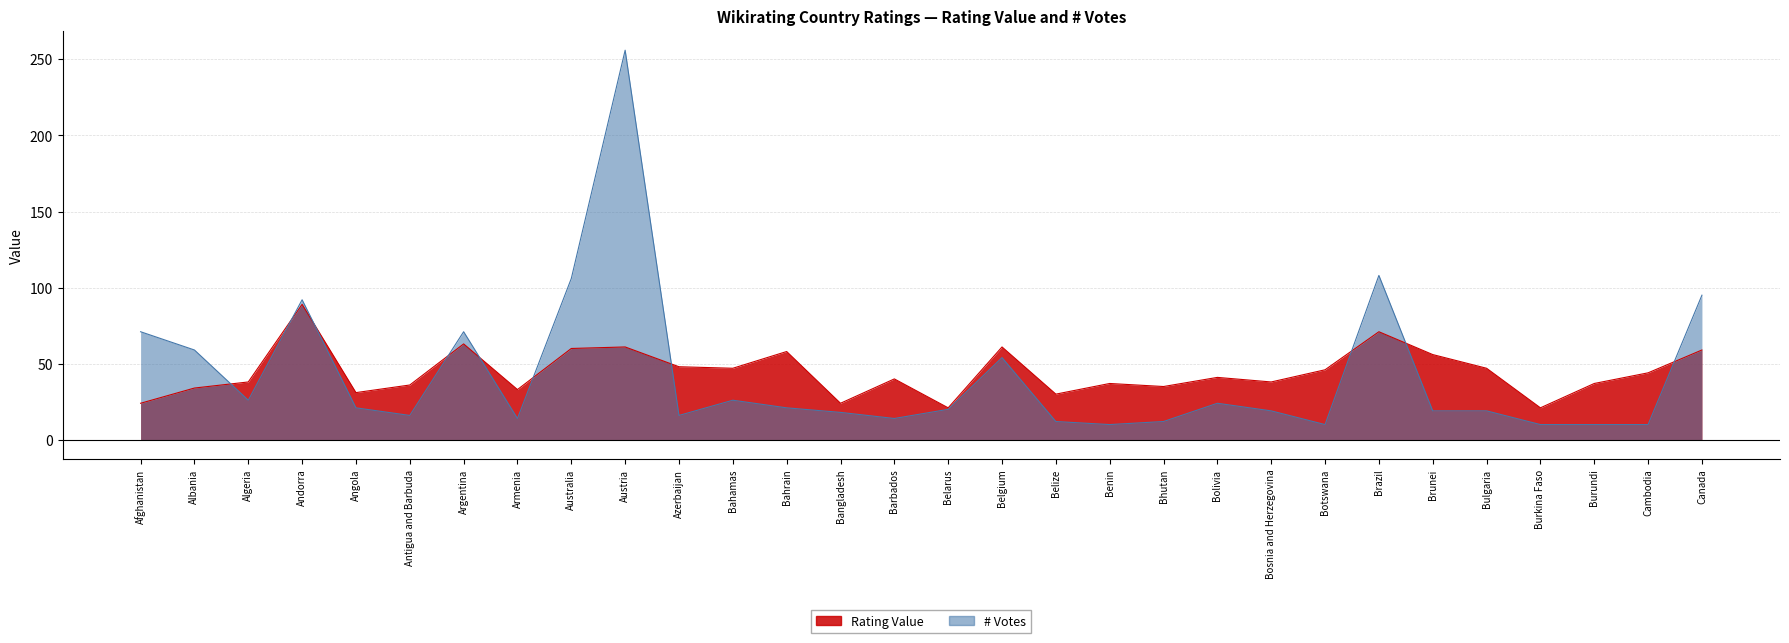

True or false: Rating Value has a value of 33 at Armenia.

True